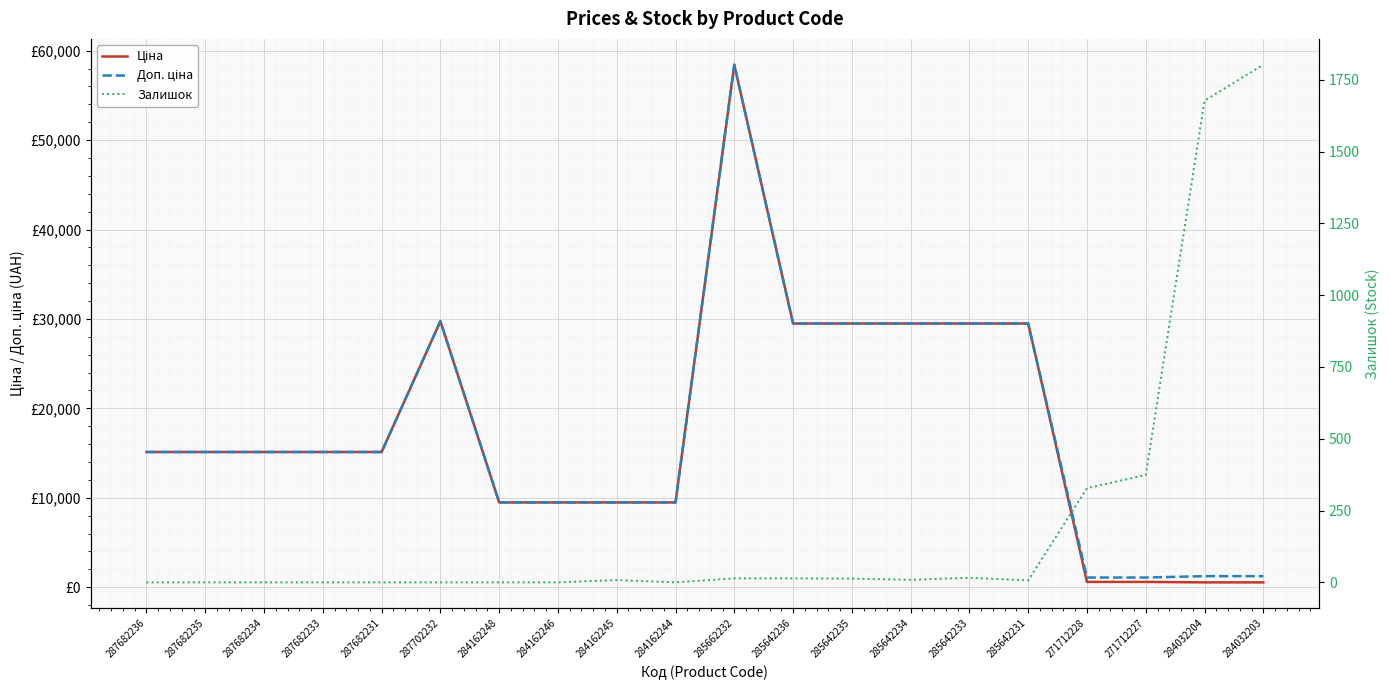

Which series ends up on top after the final intersection of Залишок and Доп. ціна?

Залишок